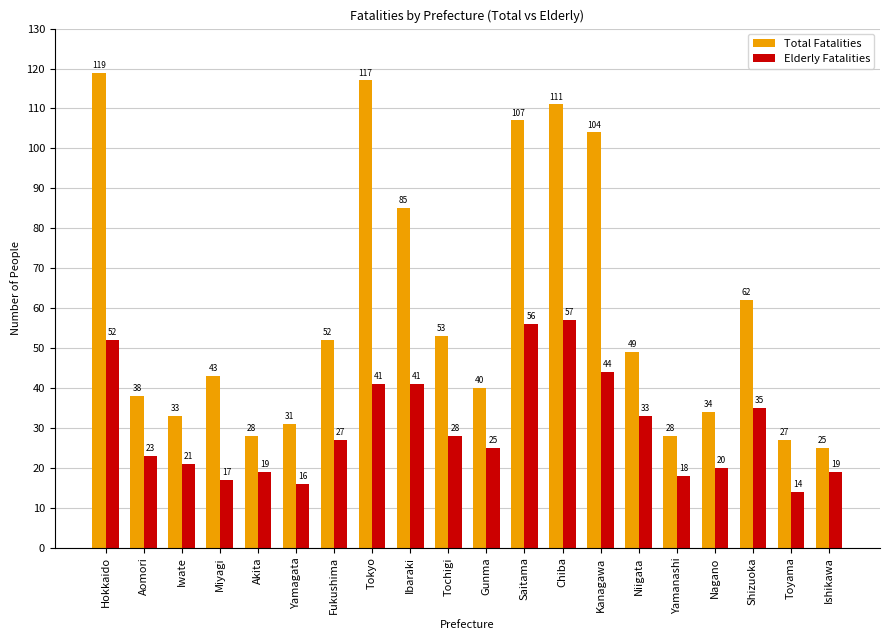

What is the difference between the Elderly Fatalities values at Iwate and Gunma?

4